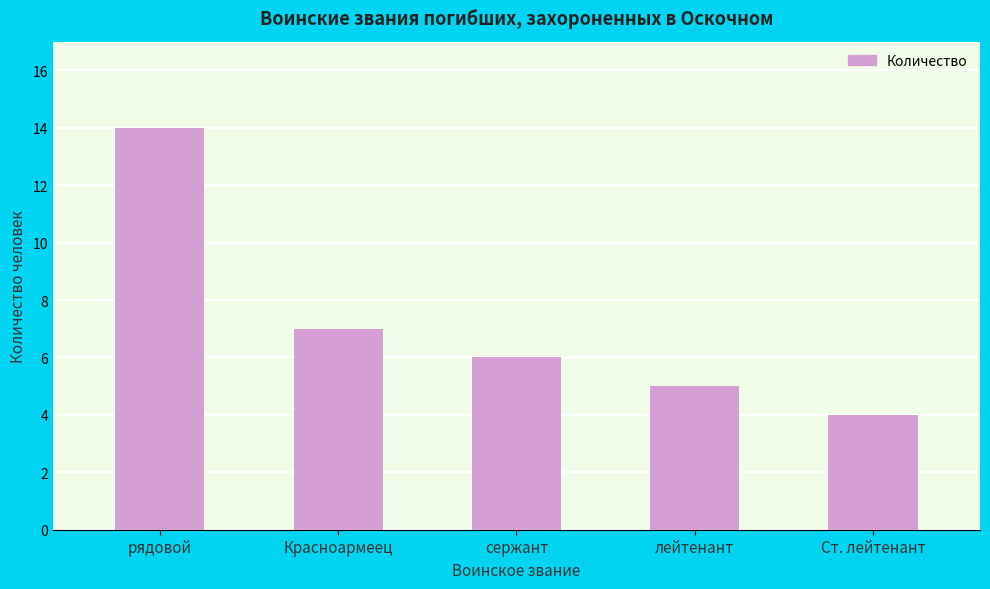

Reading left to right, what are all the values shown in this chart?

14	7	6	5	4